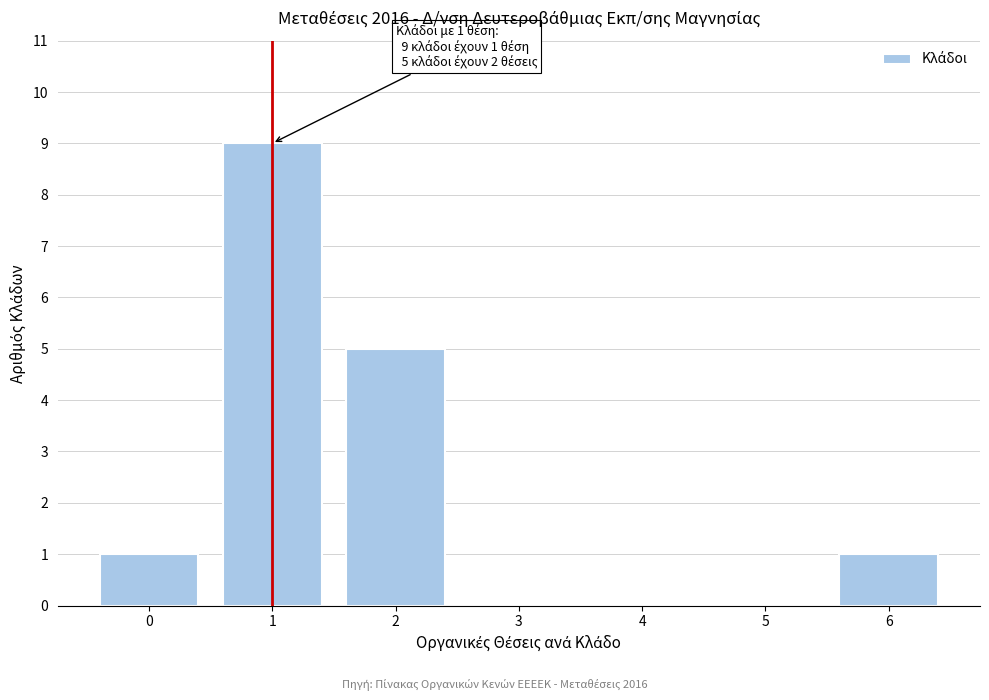

Reading left to right, list all the values displayed in this chart.

0=1	1=9	2=5	3=0	4=0	5=0	6=1